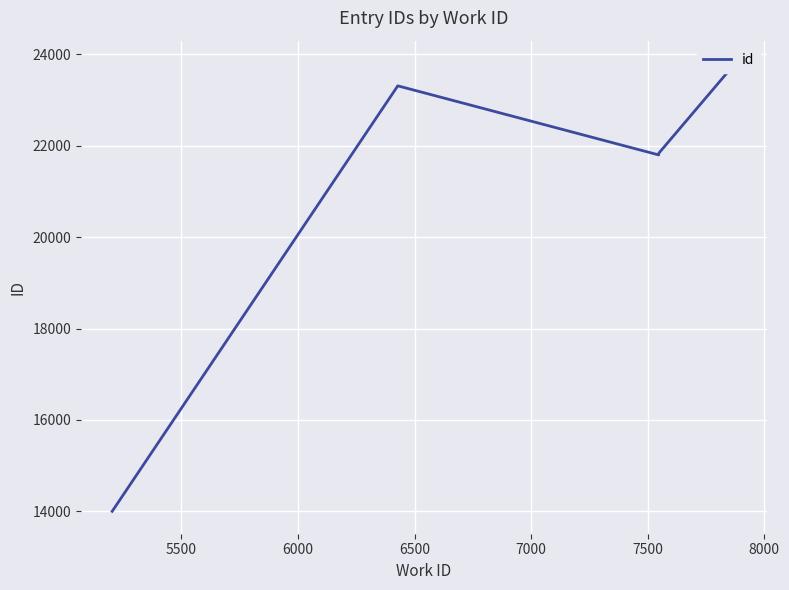

What is the sum of the values at 7000 and 6500?

45646